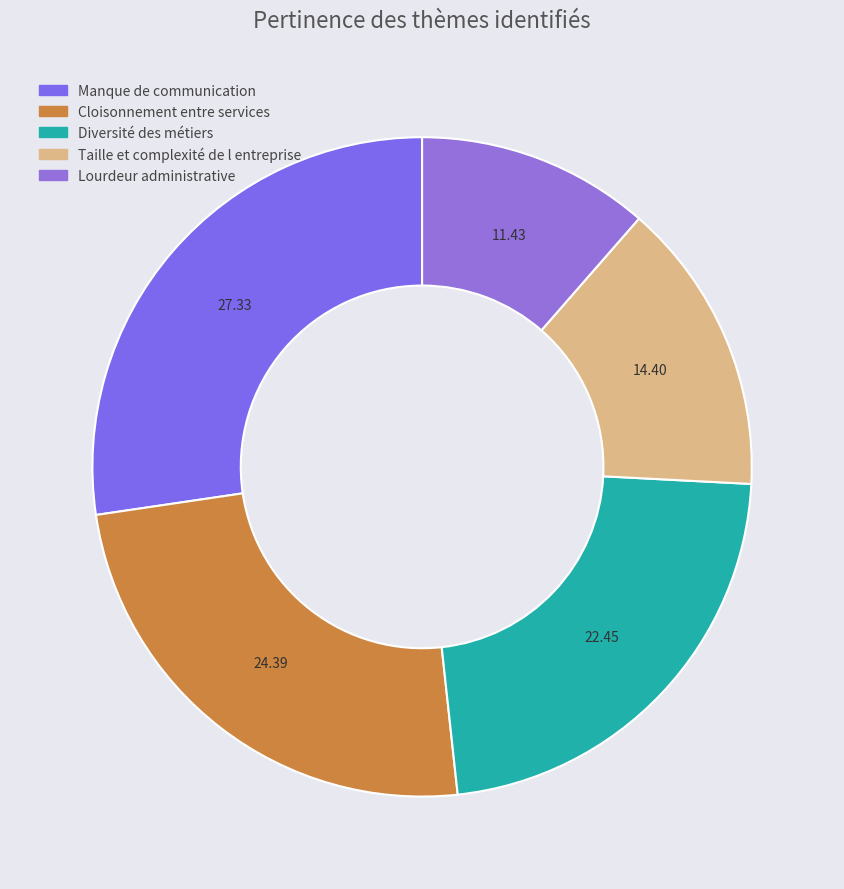

Which slice is the smallest?

Lourdeur administrative